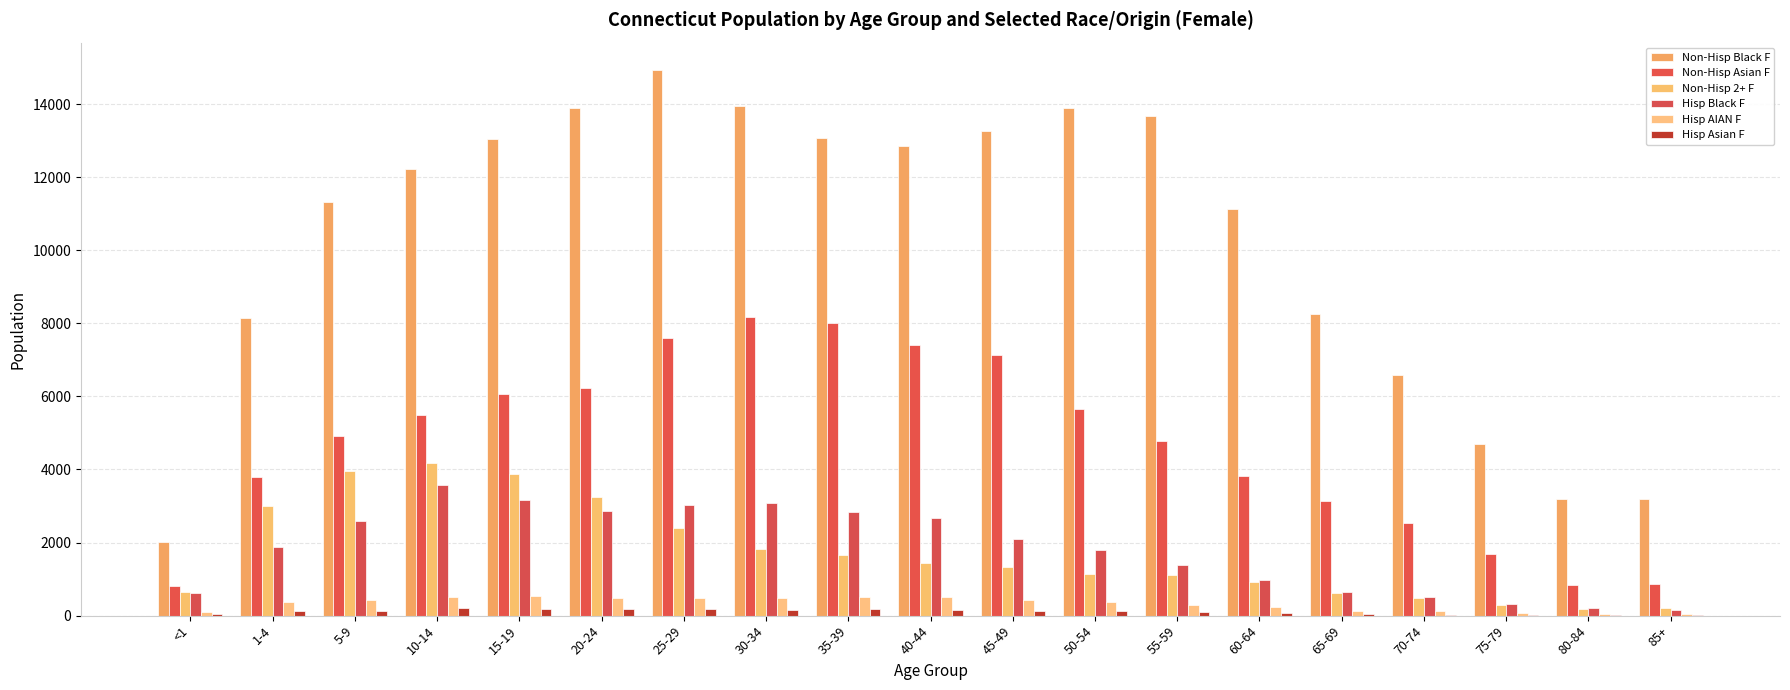

What is the highest value of the Non-Hisp Asian F series?

8181